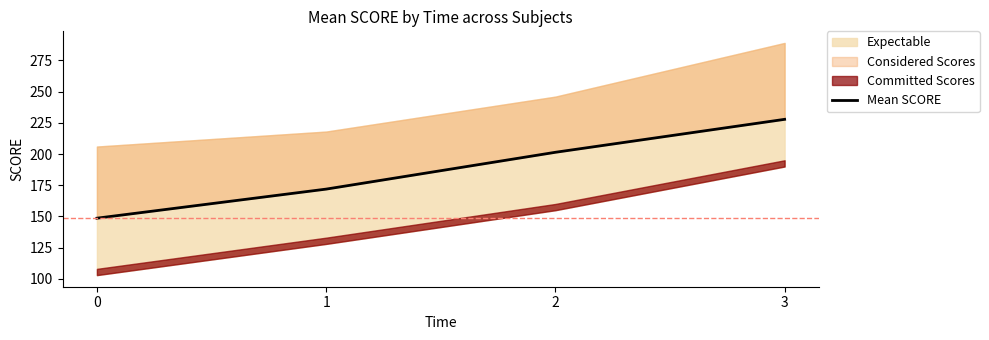

The value at 3 is 227.8. True or false?

True